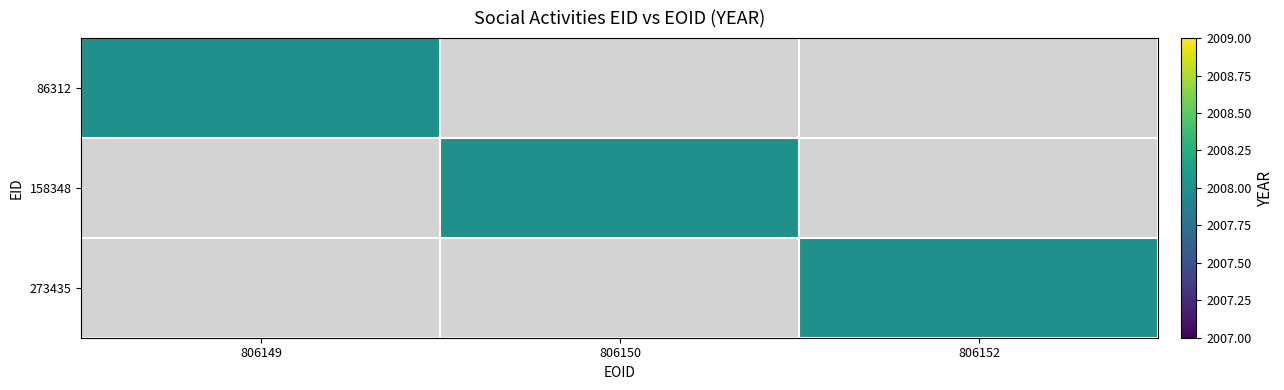

Which has a higher value, 806150 or 806152?

806150